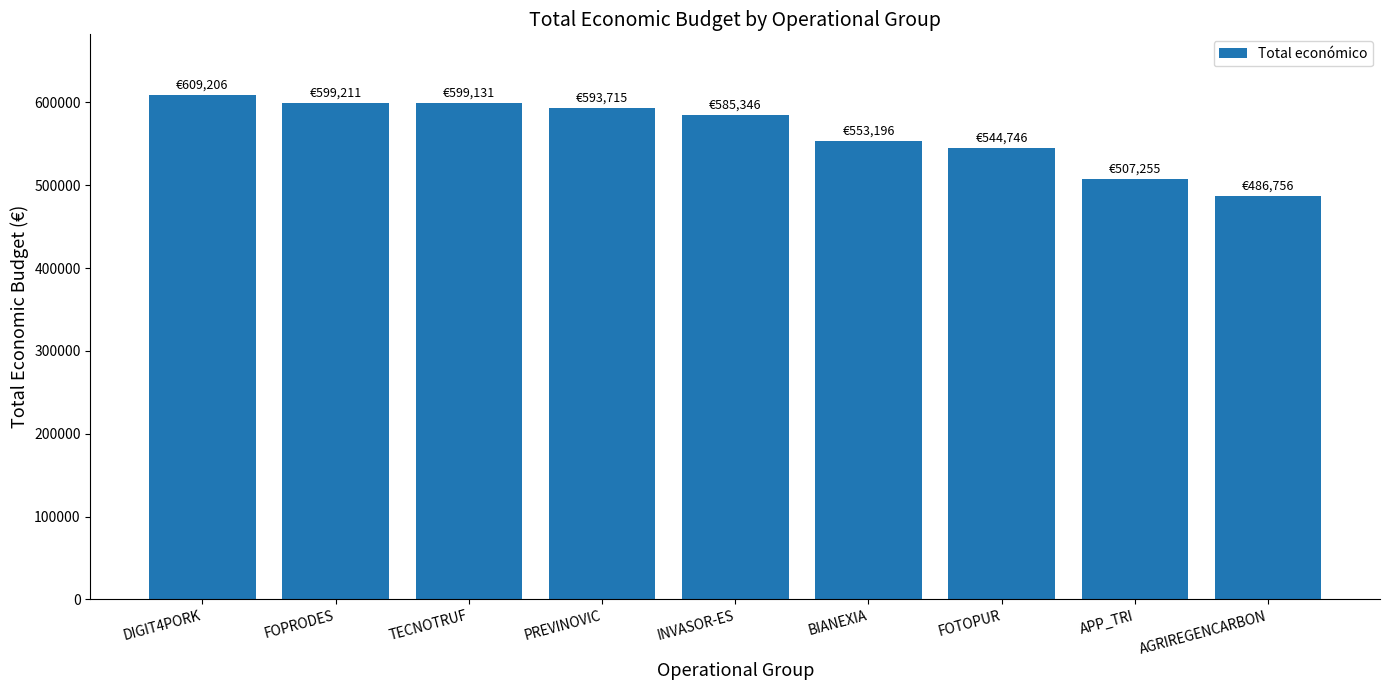

Approximately how many times larger is the value at PREVINOVIC compared to AGRIREGENCARBON?

1.2